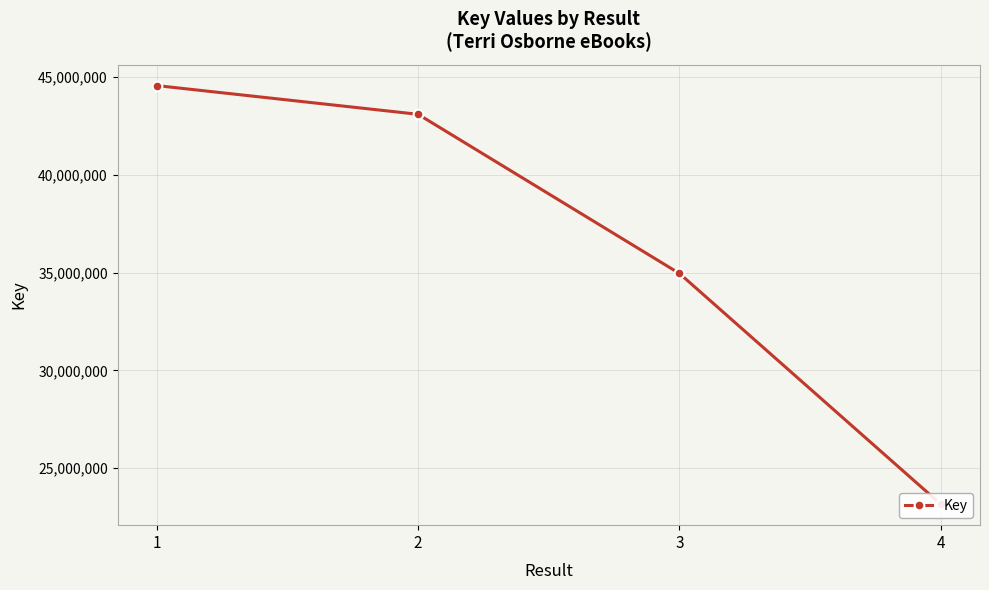

How many lines are shown in the chart?

1